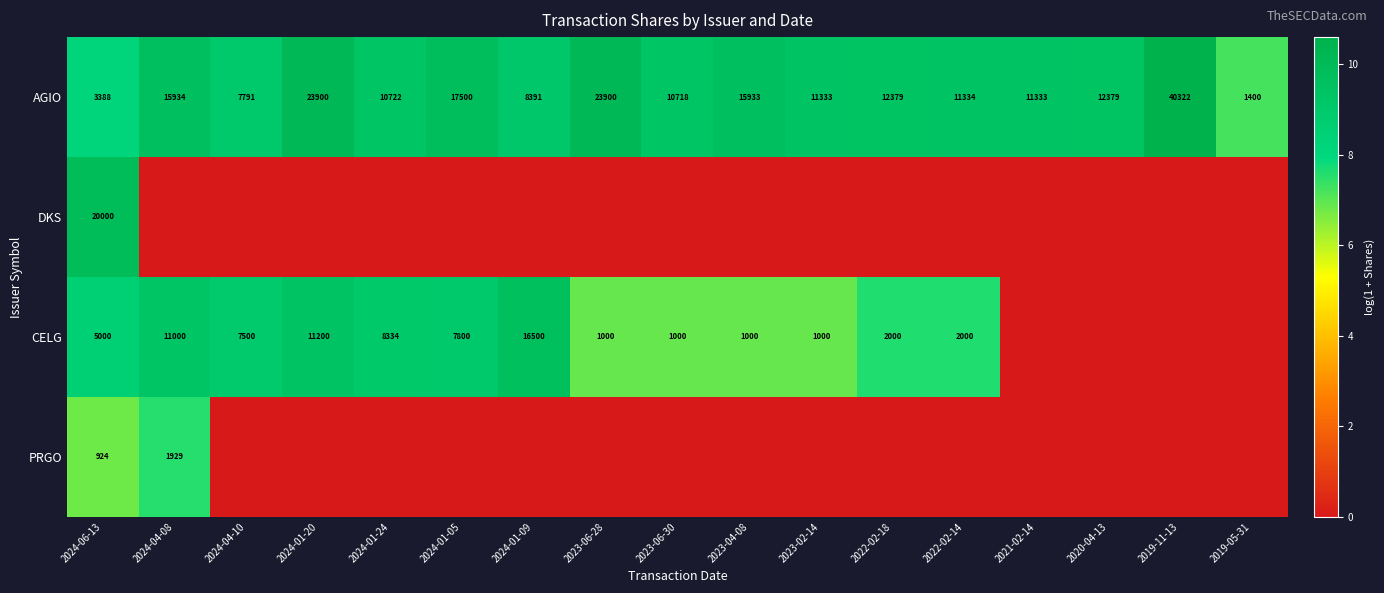

What is the difference between the highest and lowest values at 2023-06-30?

9.3